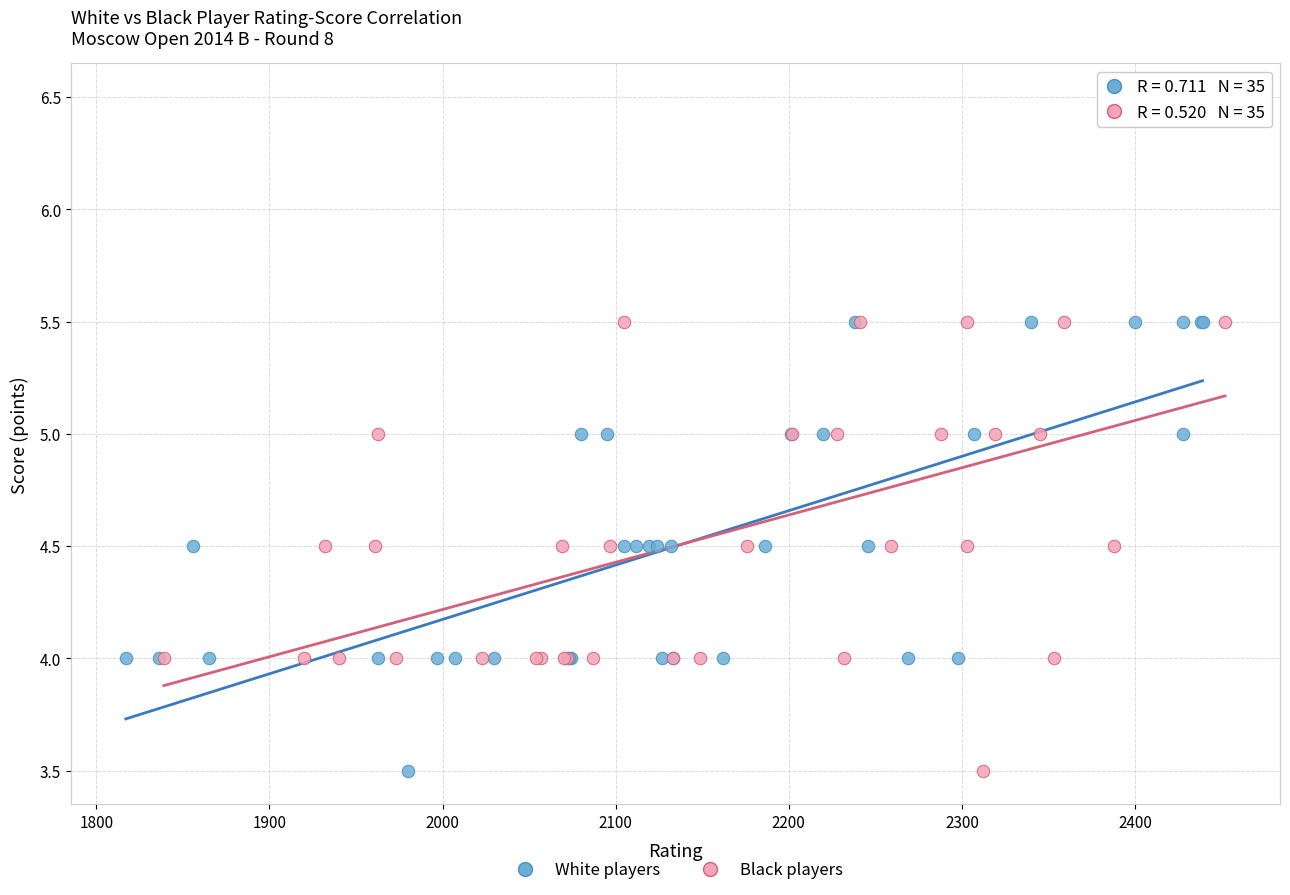

Which series has the widest spread of Y values?

Black players